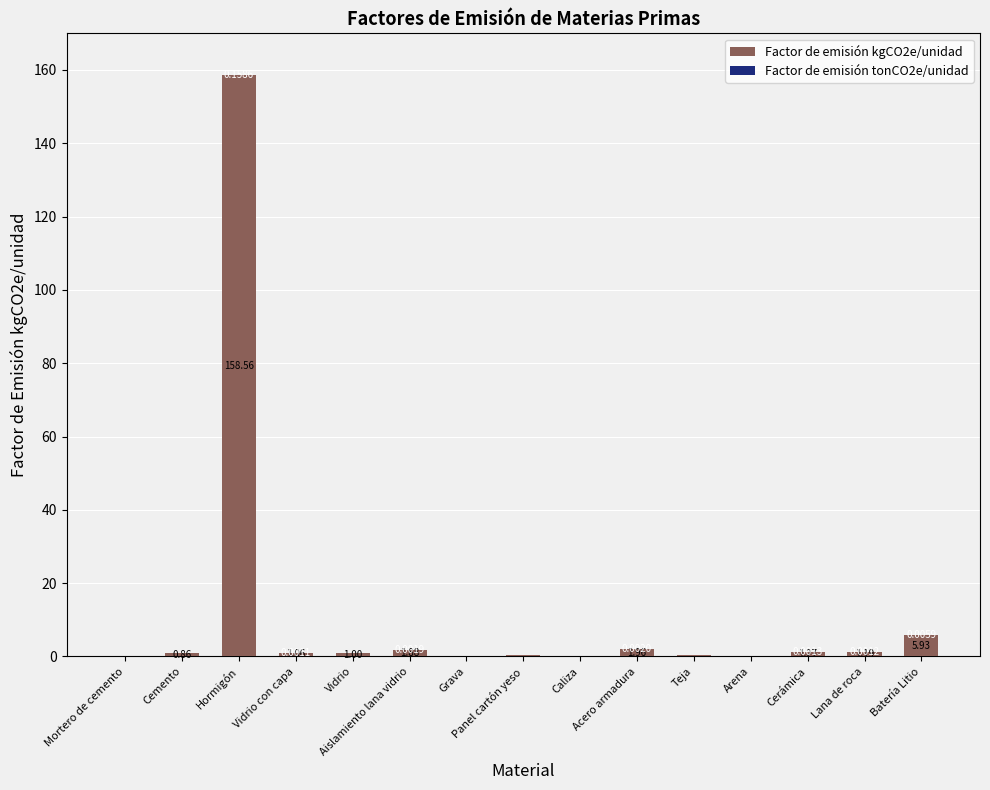

What is the sum of all Factor de emisión kgCO2e/unidad values?

174.6